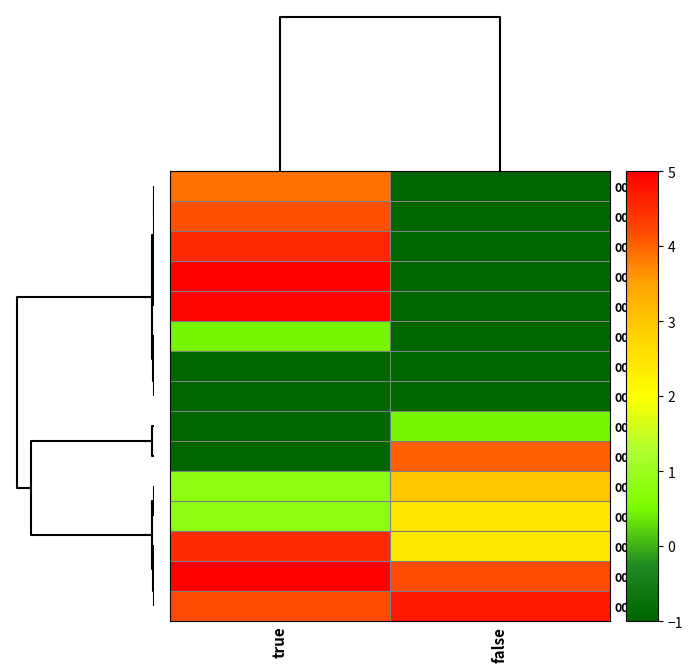

List the series in order of their peak value, highest first.

row_13, row_3, row_4, row_14, row_2, row_12, row_1, row_9, row_0, row_10, row_11, row_5, row_8, row_7, row_6